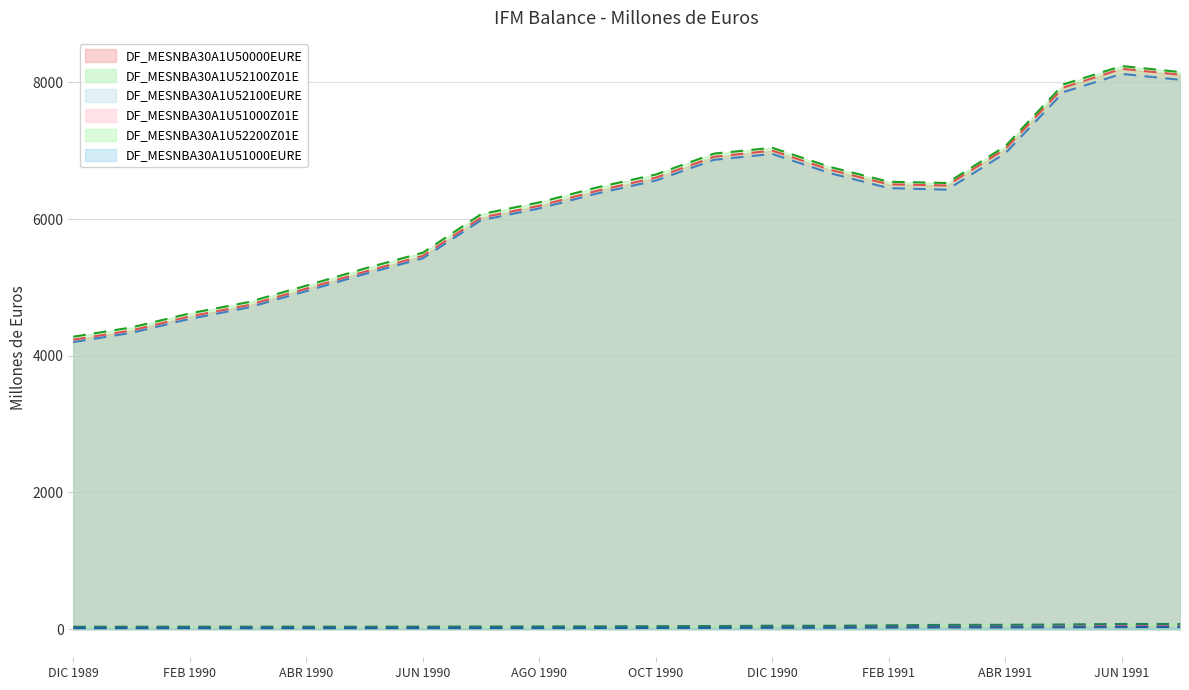

Is it true that DF_MESNBA30A1U51000EURE equals 6 at MAR 1991?

False